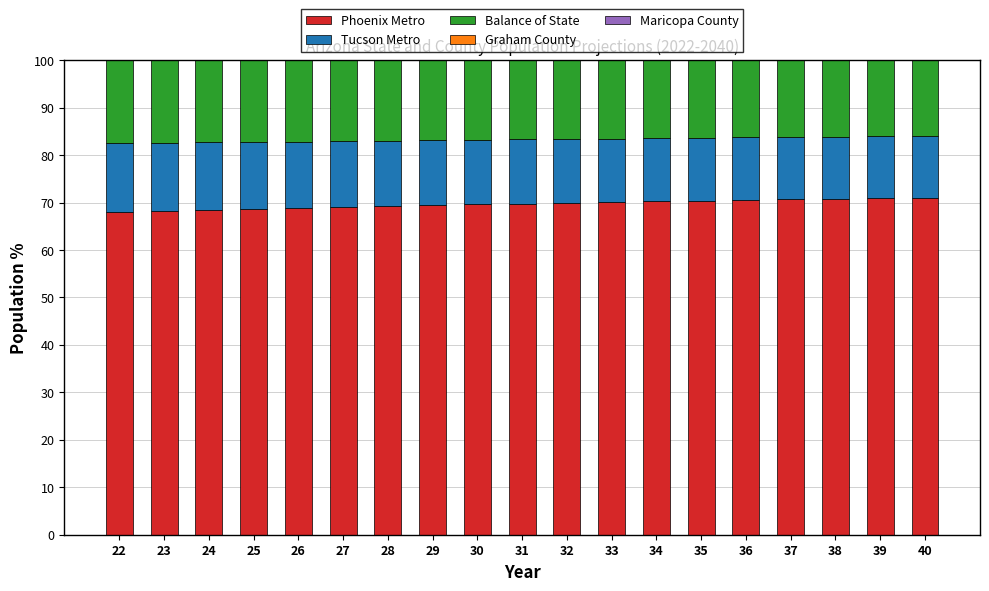

What are all the series names shown in the legend?

Phoenix Metro, Tucson Metro, Balance of State, Graham County, Maricopa County